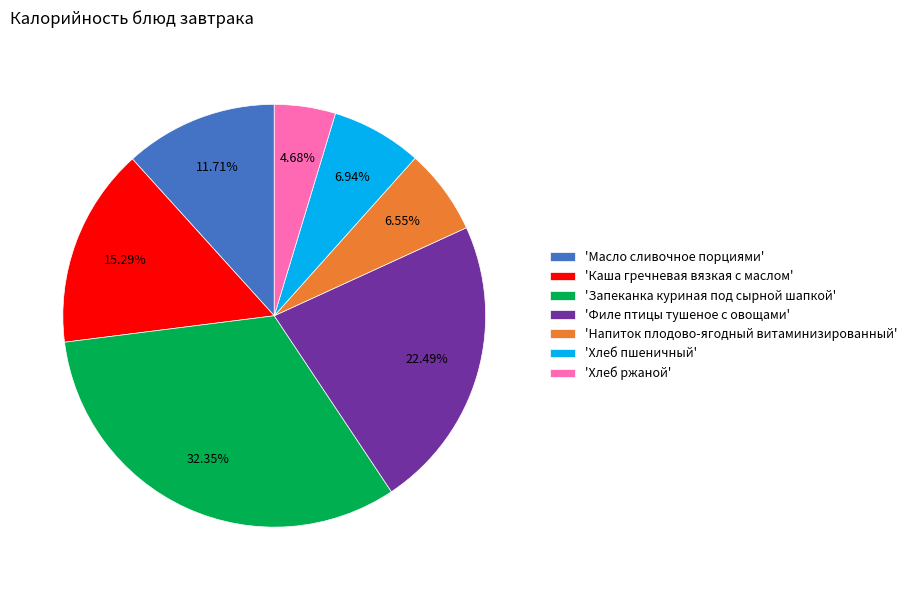

Count the number of slices in the pie.

7